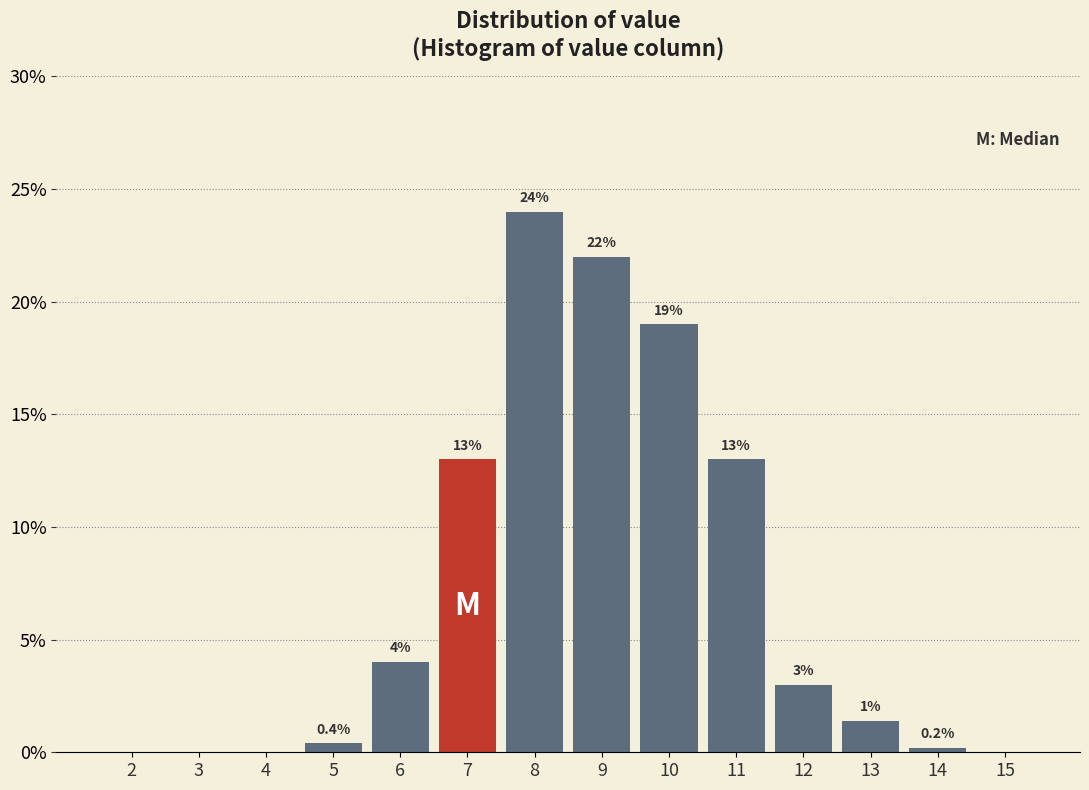

Reading right to left, transcribe all the data shown in this chart.

15=0.0	14=0.2	13=1.4	12=3.0	11=13.0	10=19.0	9=22.0	8=24.0	7=13.0	6=4.0	5=0.4	4=0.0	3=0.0	2=0.0